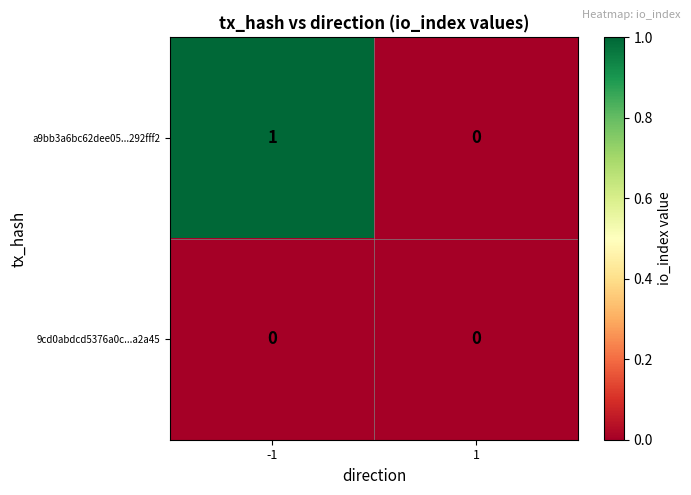

Is it true that a9bb3a6bc62dee05...292fff2 equals 2 at -1?

False